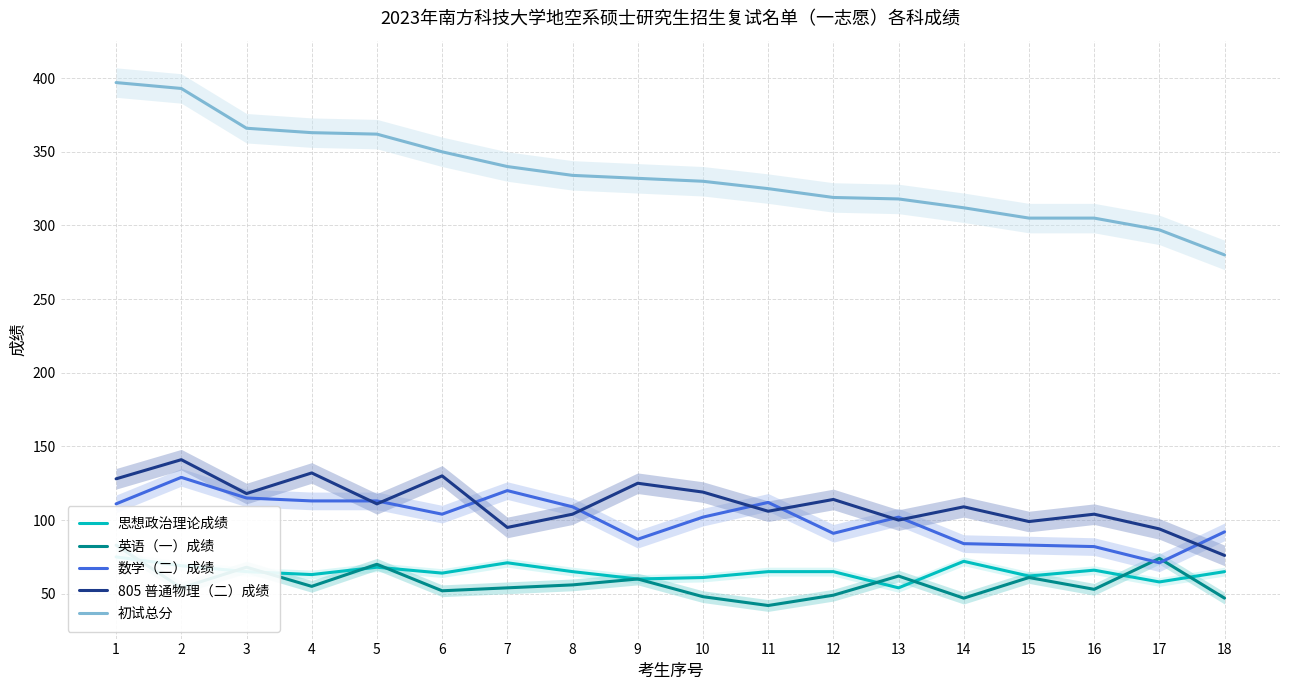

What is the sum of the 思想政治理论成绩 values at 12 and 6?

129